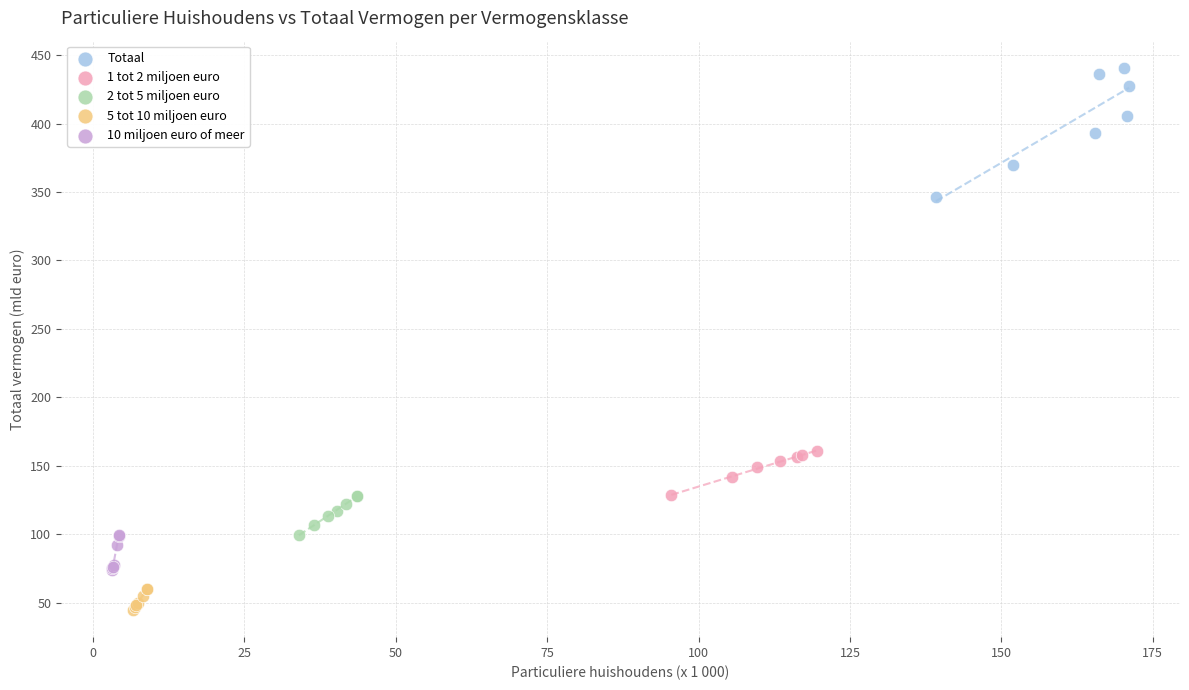

Which series has the widest spread of Y values?

Totaal